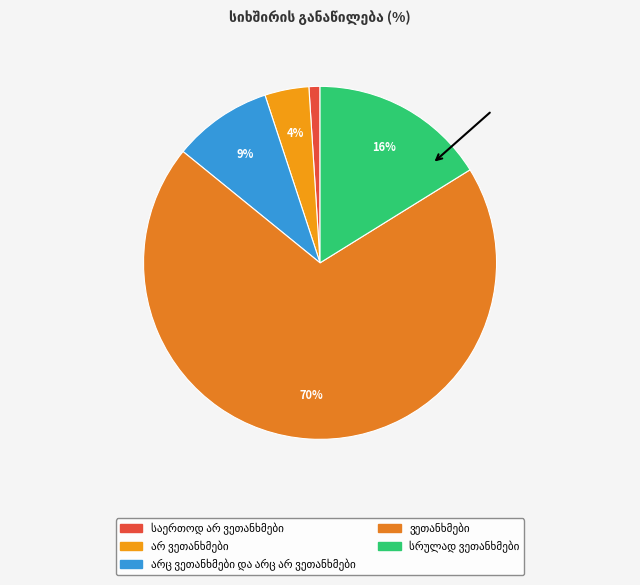

How many segments does this pie chart have?

5